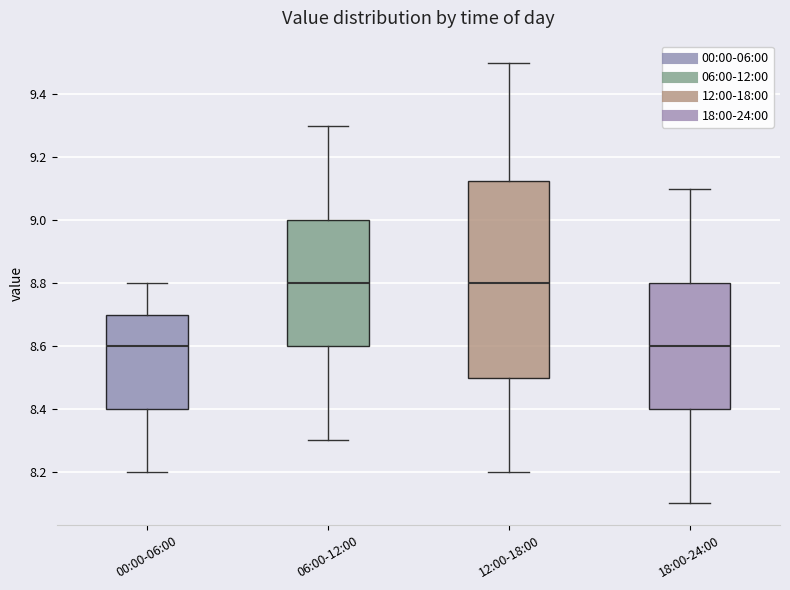

Where does the median line of the box for 18:00-24:00 sit on the y-axis? The values are not printed on the chart, so give them approximately, as read against the axis.

8.60